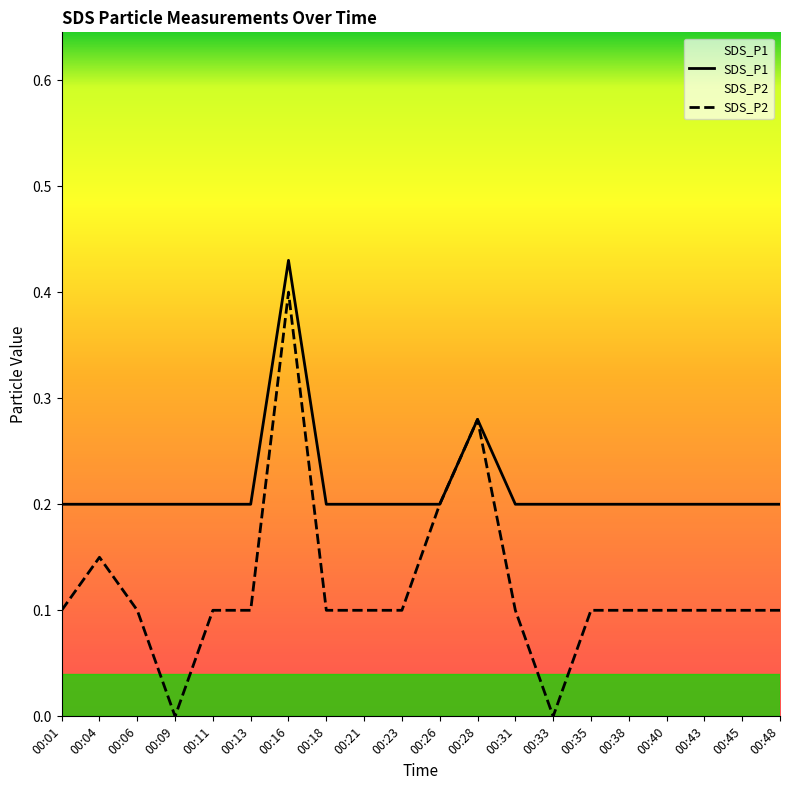

True or false: SDS_P1 and SDS_P2 intersect in this chart.

False